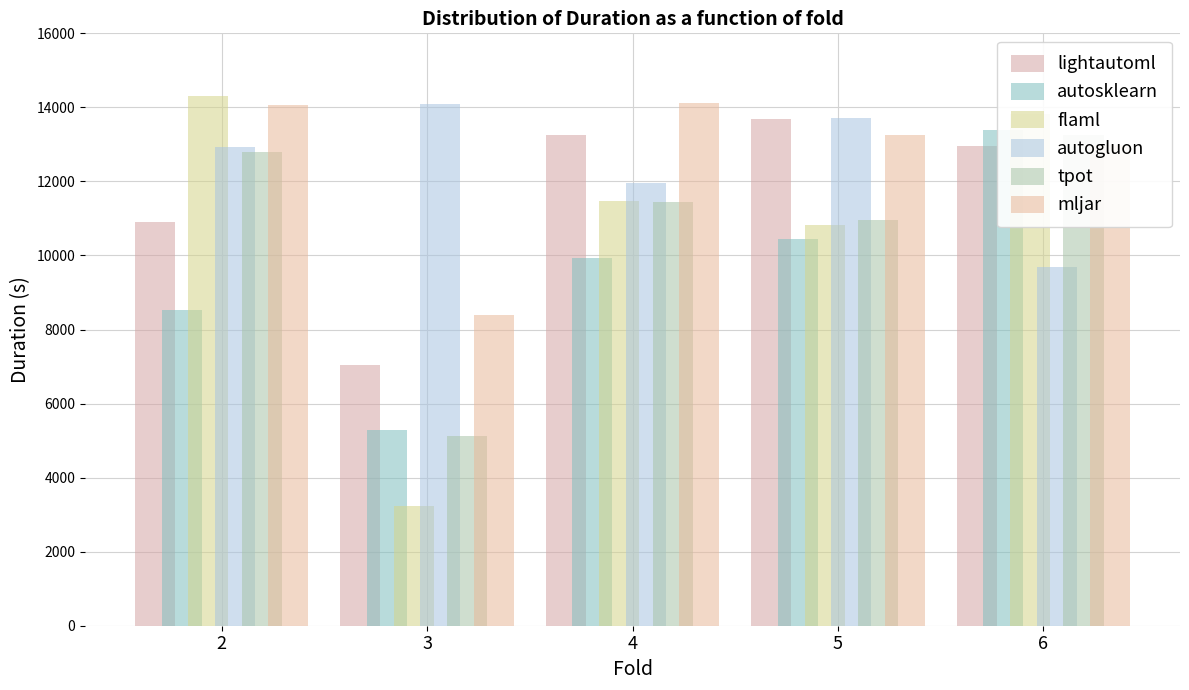

The lightautoml series shows 18564.3 at 5. True or false?

False